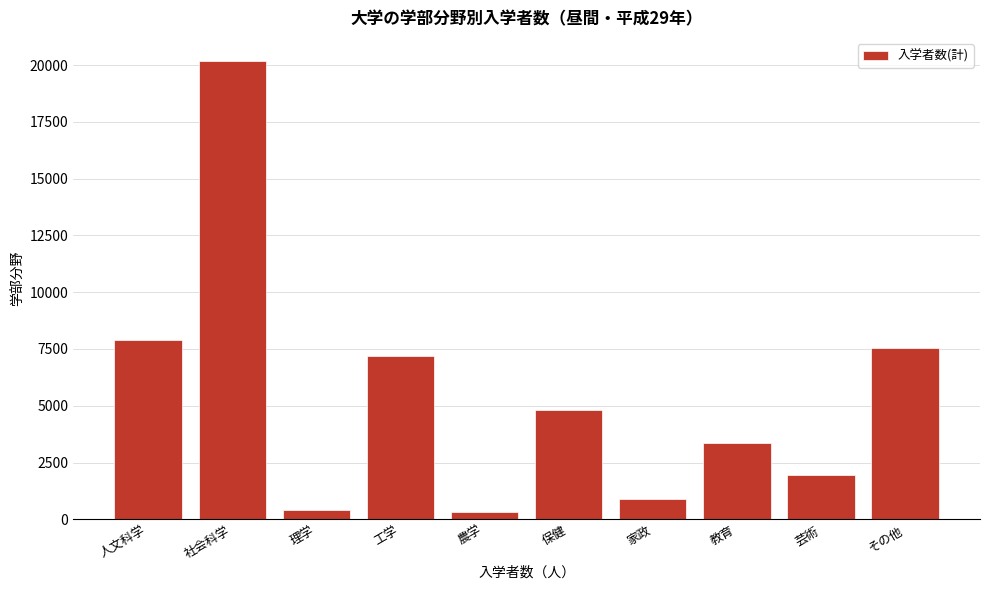

Reading left to right, list all the values displayed in this chart.

7902	20185	431	7182	318	4817	884	3378	1941	7533